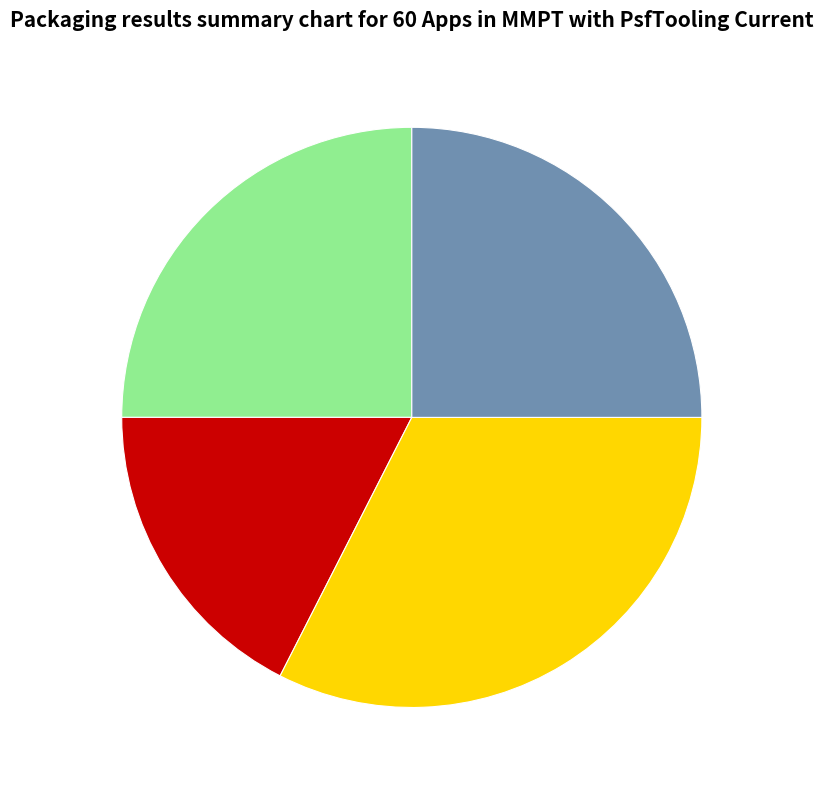

Is there any slice that represents more than half of the pie?

No